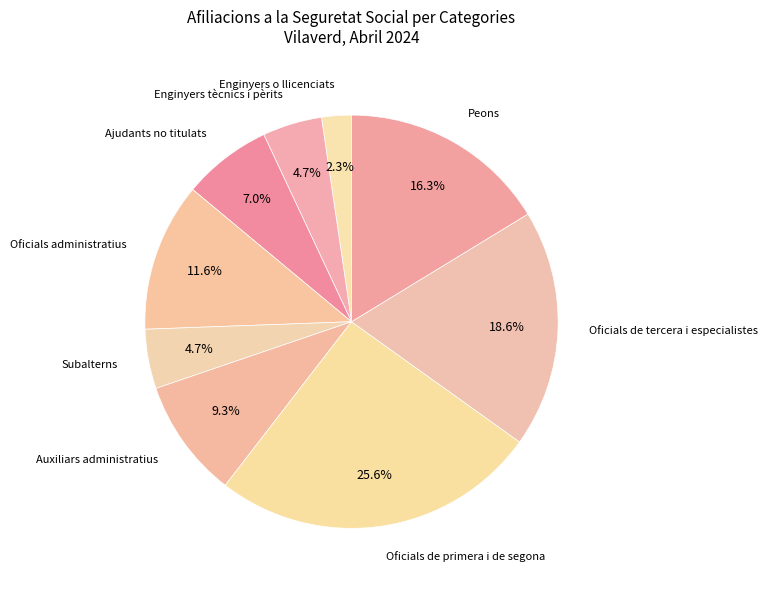

True or false: Oficials de primera i de segona accounts for 26% of the total.

True